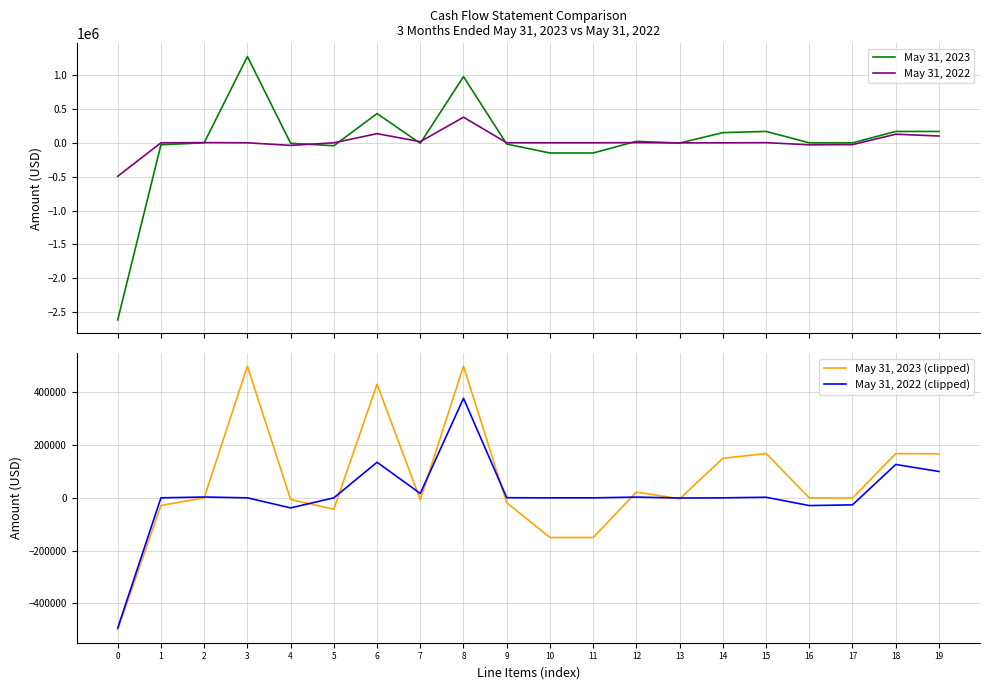

Reading left to right, what are all the values shown in this chart?

May 31, 2023: -2613473	-28955	0	1273425	-6404	-43420	431225	-7491	976422	-18671	-150473	-150473	21865	-3603	150000	168262	0	-882	167920	167037
May 31, 2022: -494057	0	3137	0	-38204	0	135106	16592	377902	476	0	0	2857	-611	0	2246	-29362	-26640	126715	100075
May 31, 2023 (clipped): -500000	-28955	0	500000	-6404	-43420	431225	-7491	500000	-18671	-150473	-150473	21865	-3603	150000	168262	0	-882	167920	167037
May 31, 2022 (clipped): -494057	0	3137	0	-38204	0	135106	16592	377902	476	0	0	2857	-611	0	2246	-29362	-26640	126715	100075